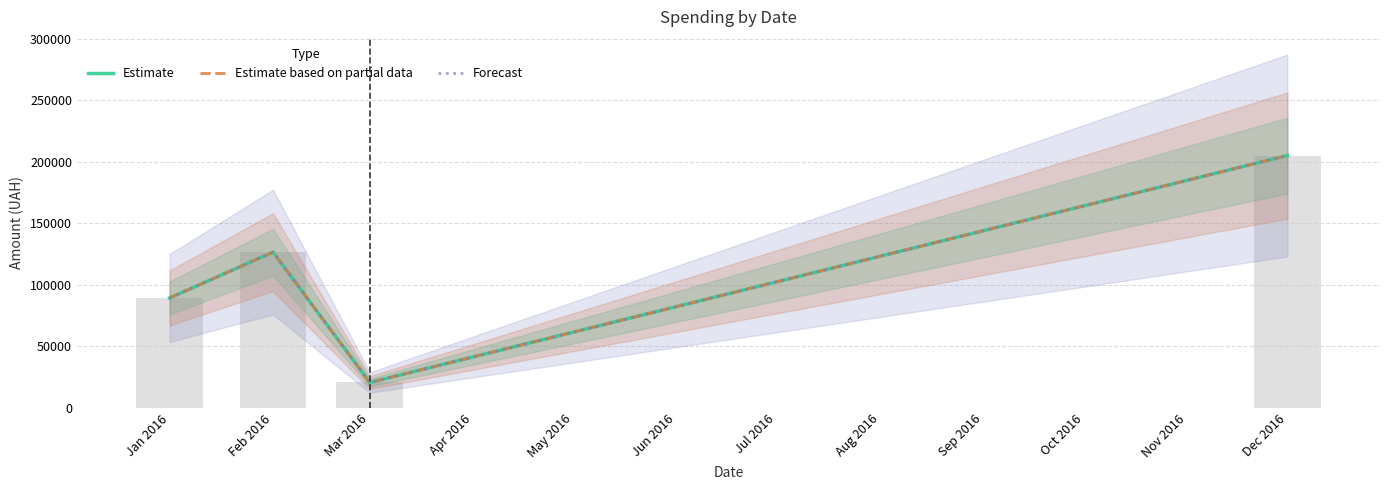

What is the minimum value for Estimate?

20684.9